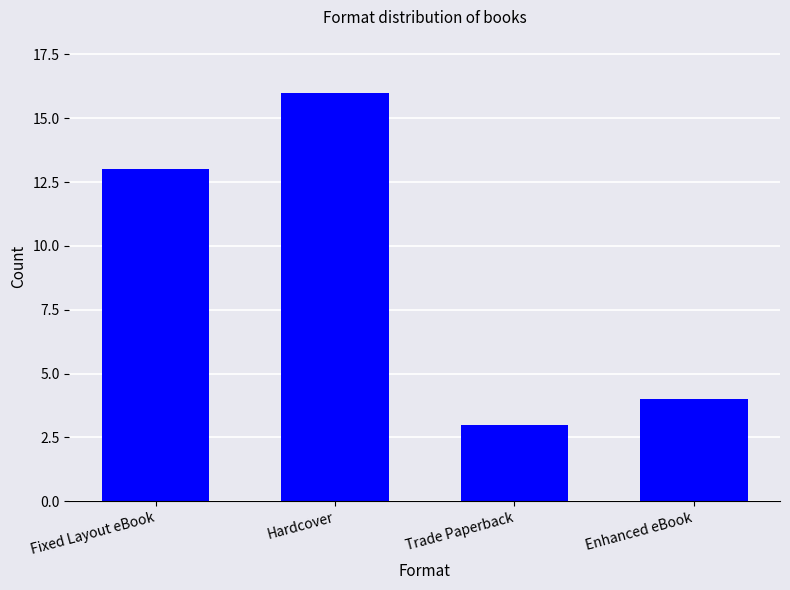

Count the number of categories in the chart.

4